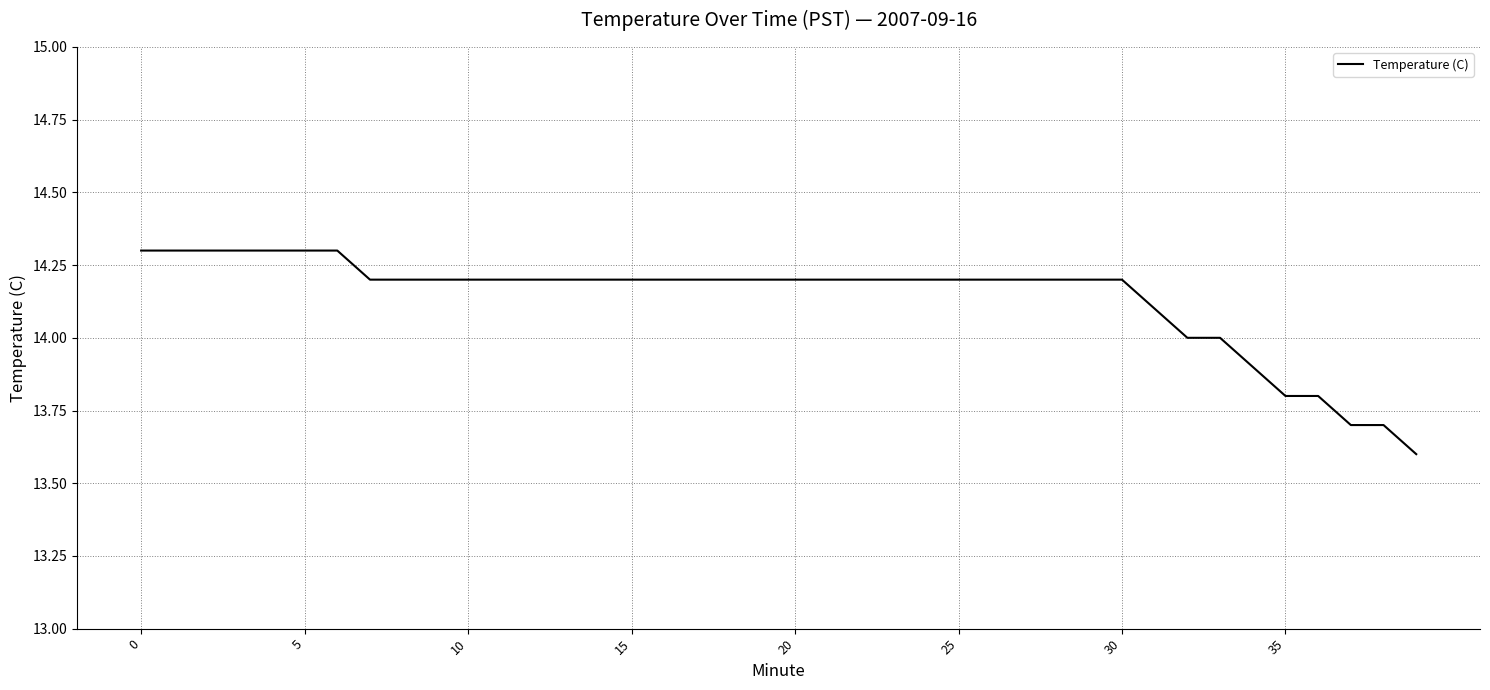

What is the greatest value displayed?

14.3